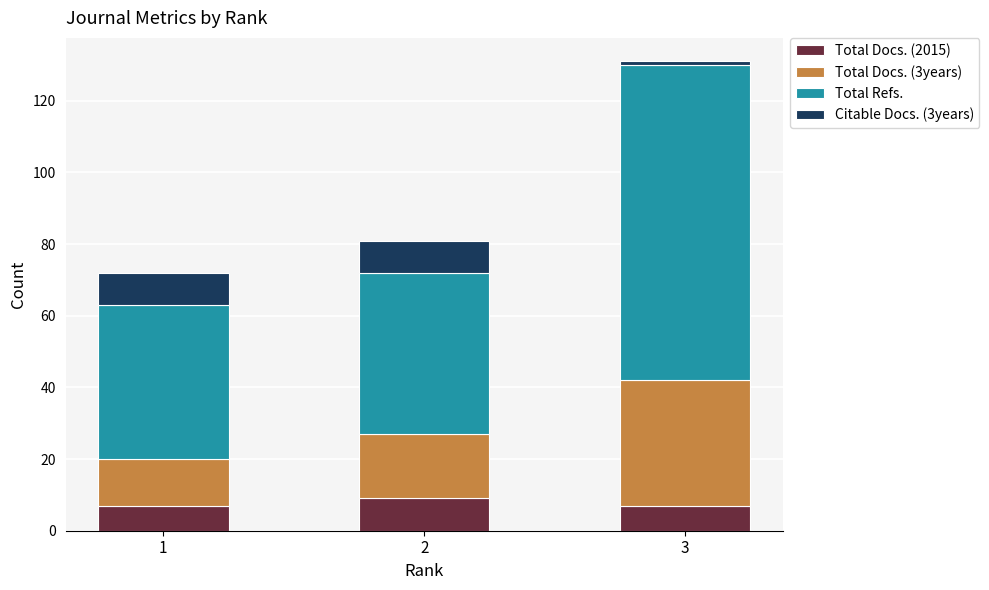

How many categories are shown in the chart?

3